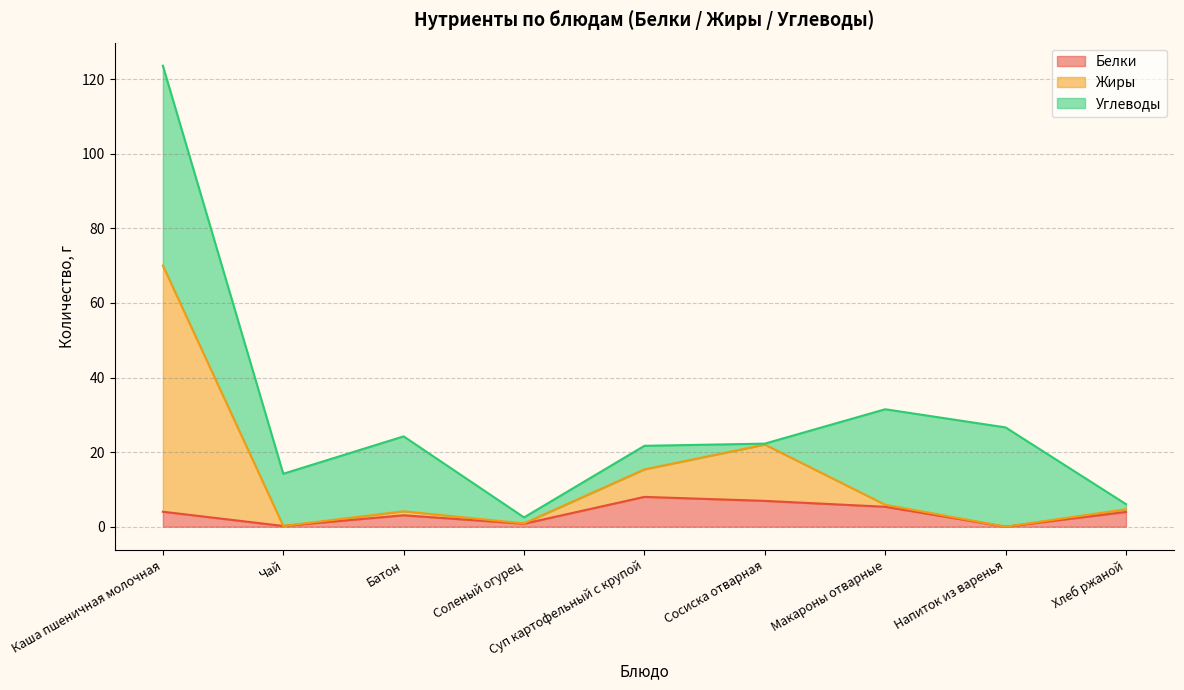

Between Каша пшеничная молочная and Хлеб ржаной, which series saw the biggest shift?

Жиры